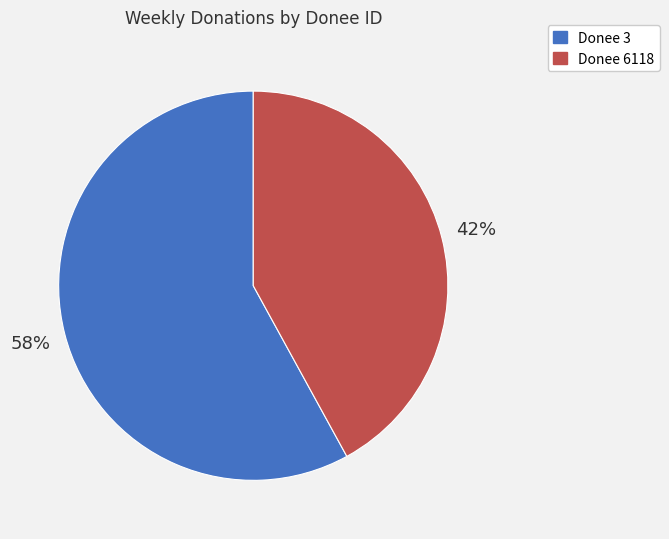

The Donee 6118 slice represents 30% of the pie. True or false?

False